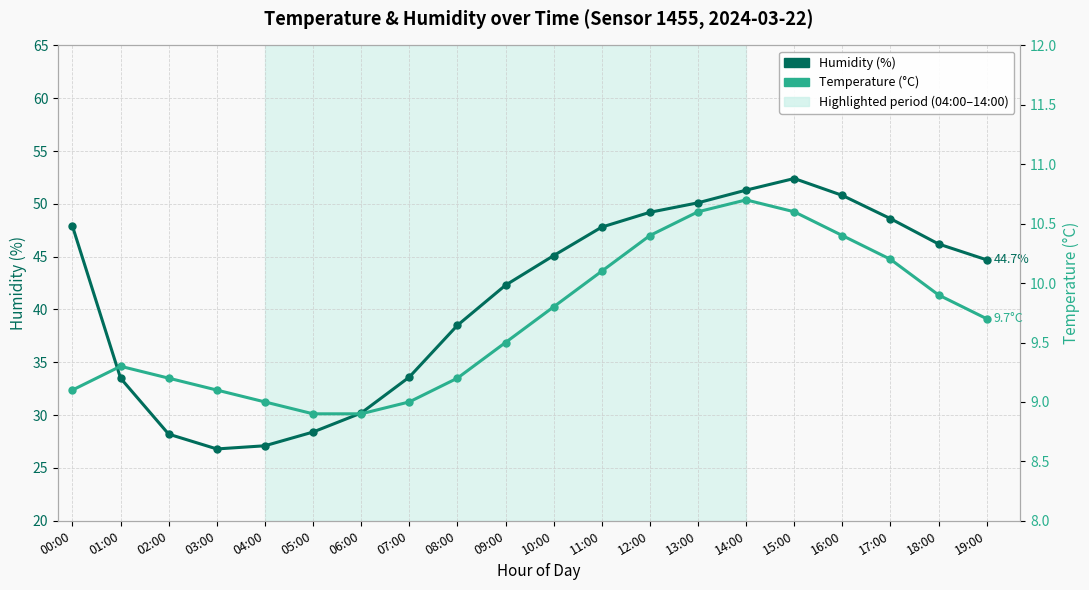

Where is the first local maximum for Humidity (%)?

15:00